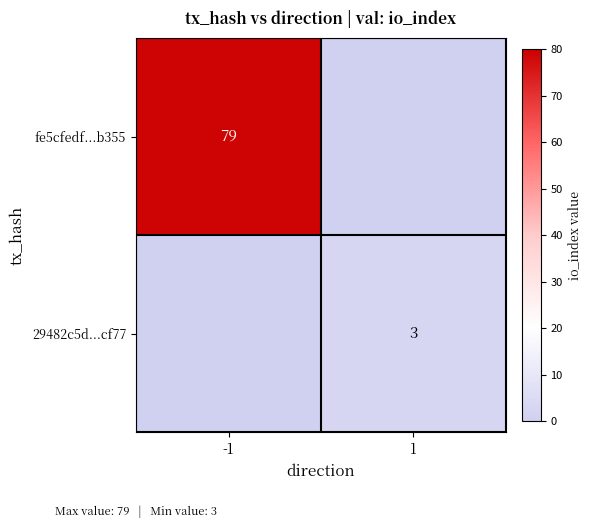

True or false: 29482c5d...cf77 has a value of 5 at 1.

False